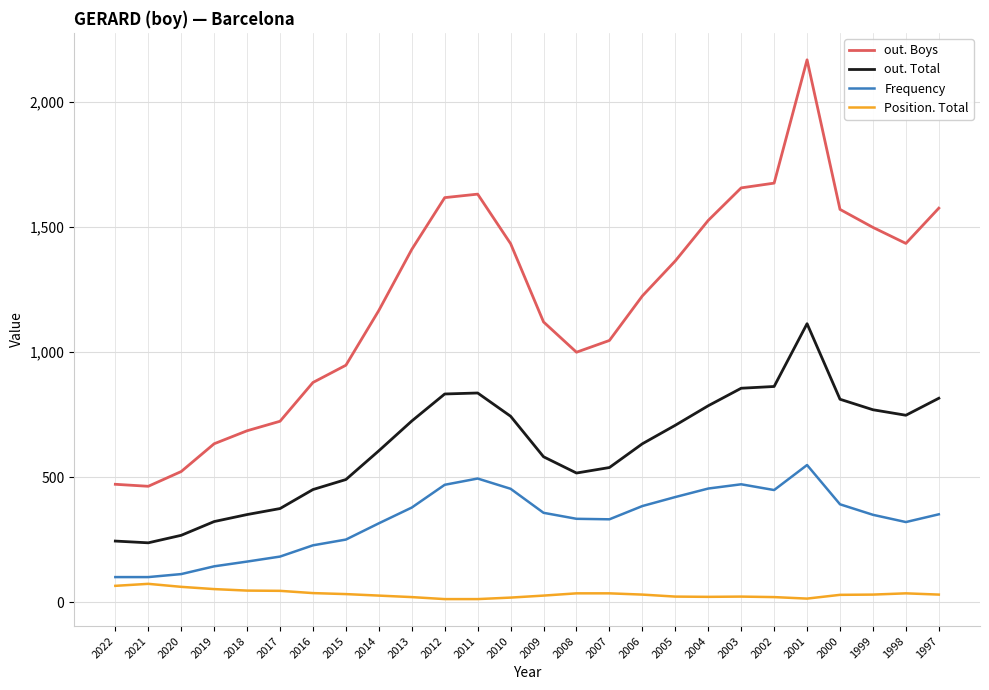

Which series changed the most between 2017 and 2015?

out. Boys